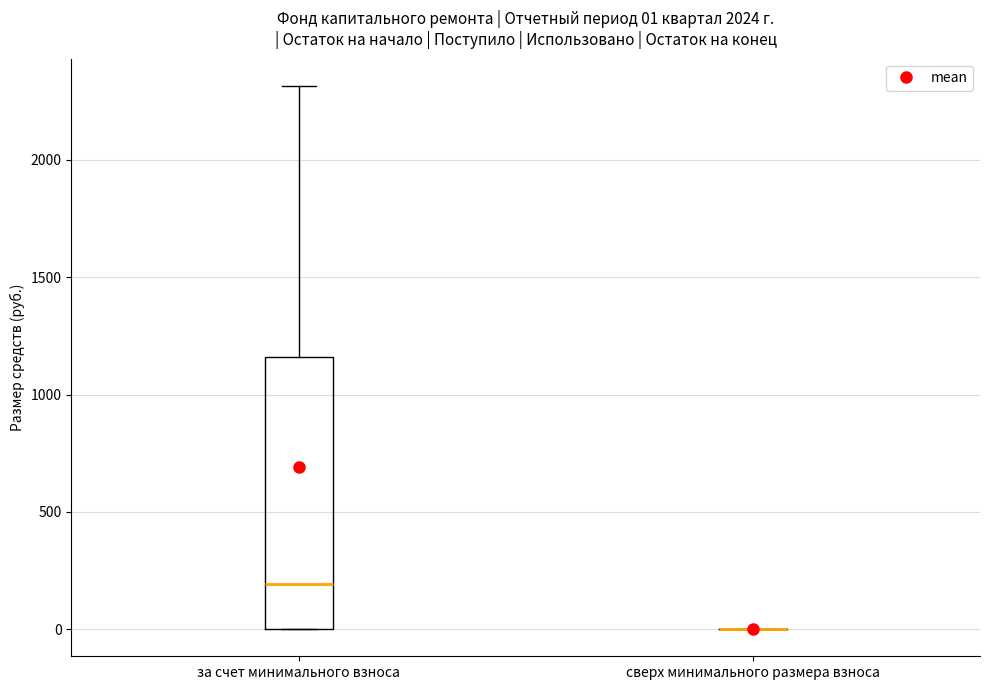

Comparing the boxes themselves (not the whiskers), which one is the tallest?

за счет минимального взноса